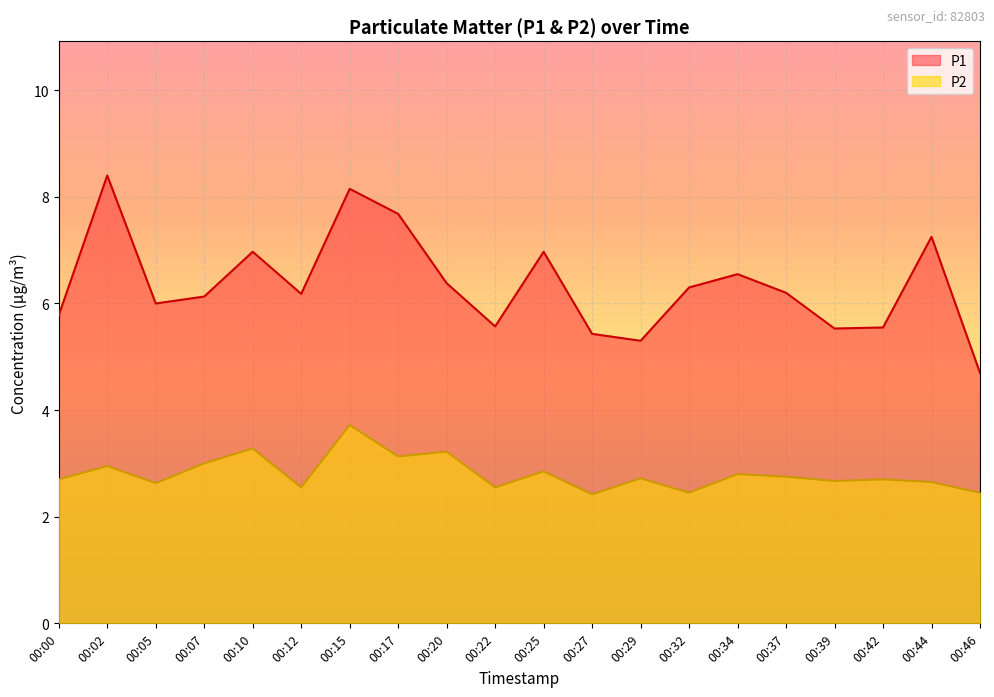

What is the sum of all P2 values?

56.2